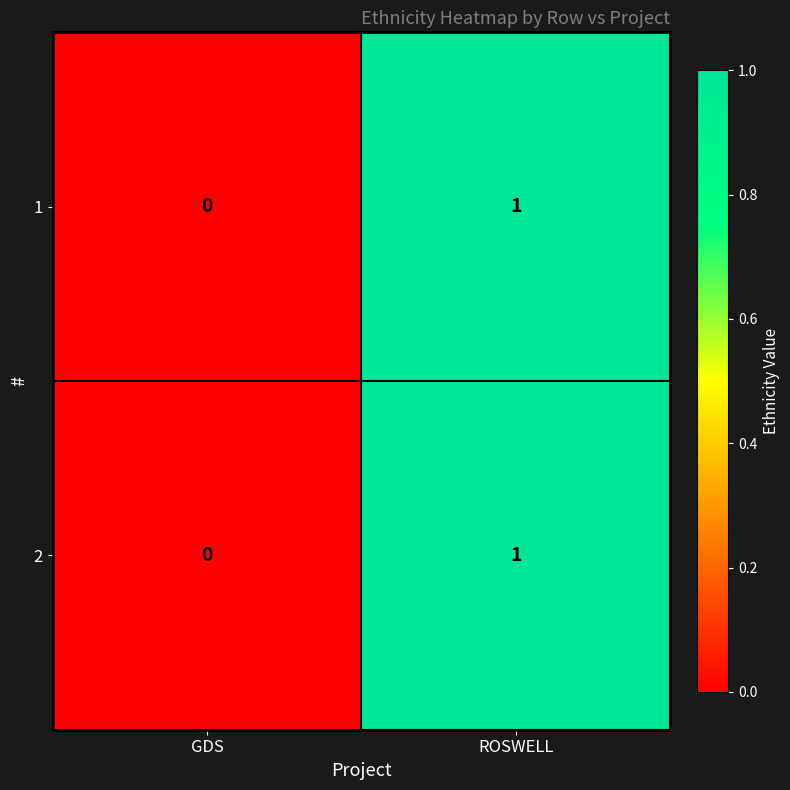

Reading left to right, what are all the values shown in this chart?

1: 0	1
2: 0	1